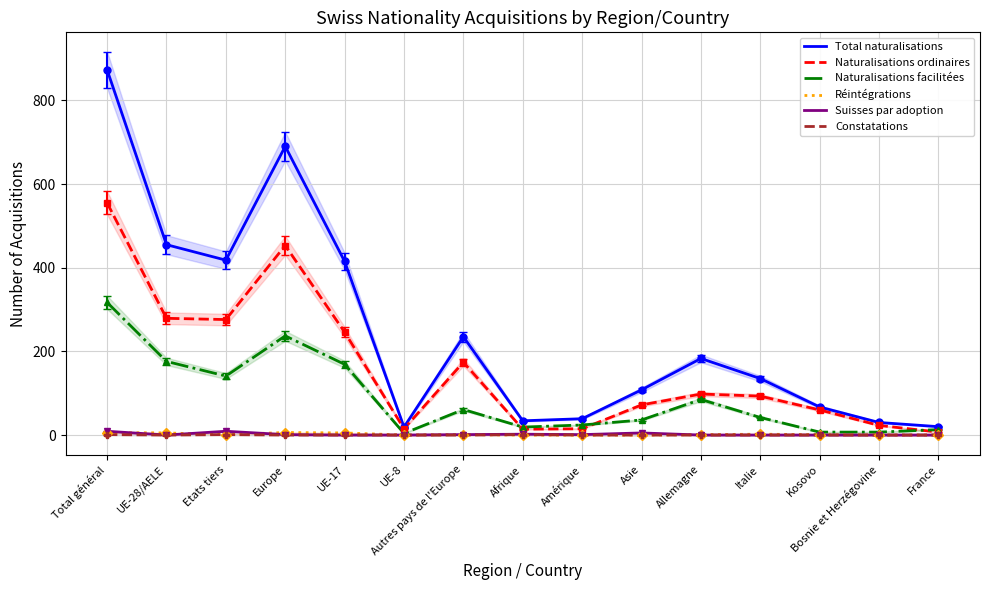

True or false: Suisses par adoption has a value of 1 at Europe.

True